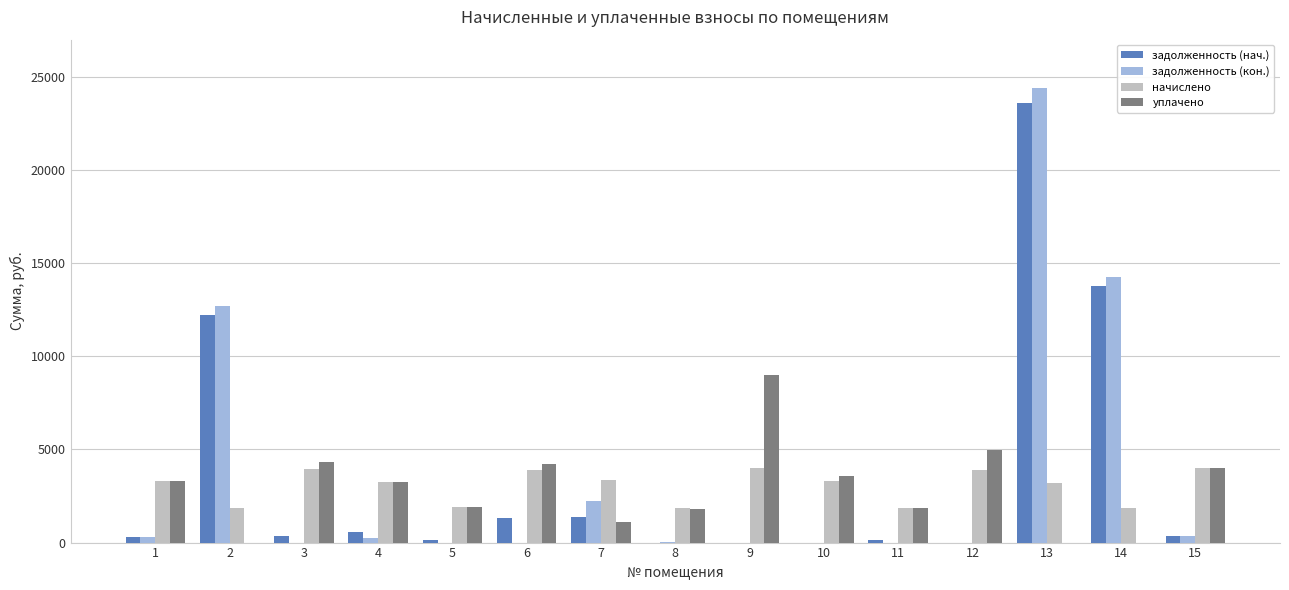

At which category does the chart reach its peak across all series?

13